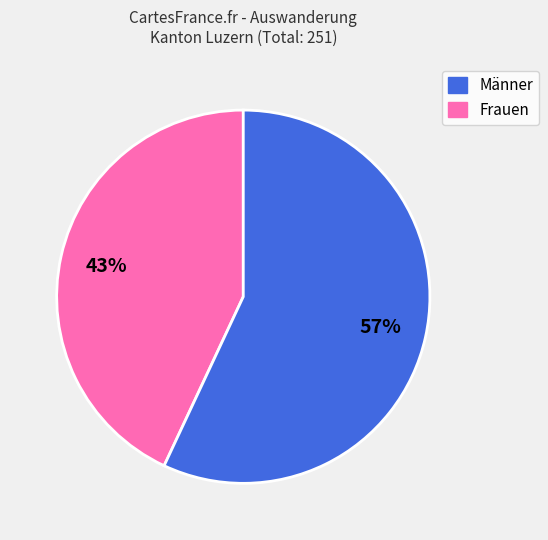

To the nearest percent, what is the average slice percentage?

50%